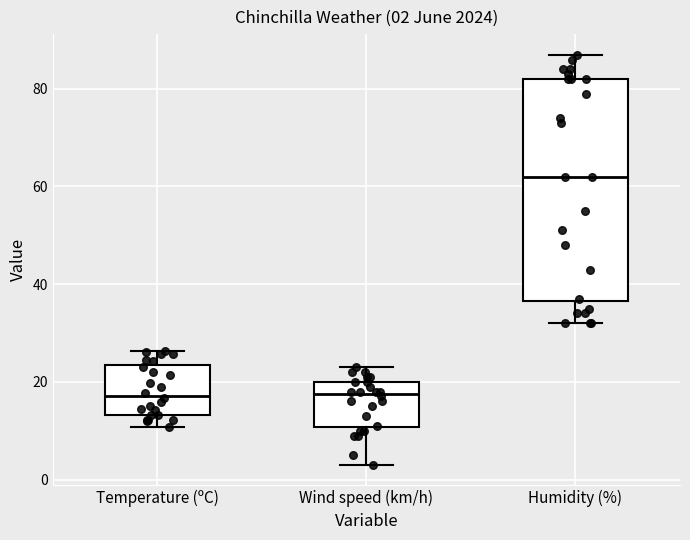

Which box has the highest median line?

Humidity (%)